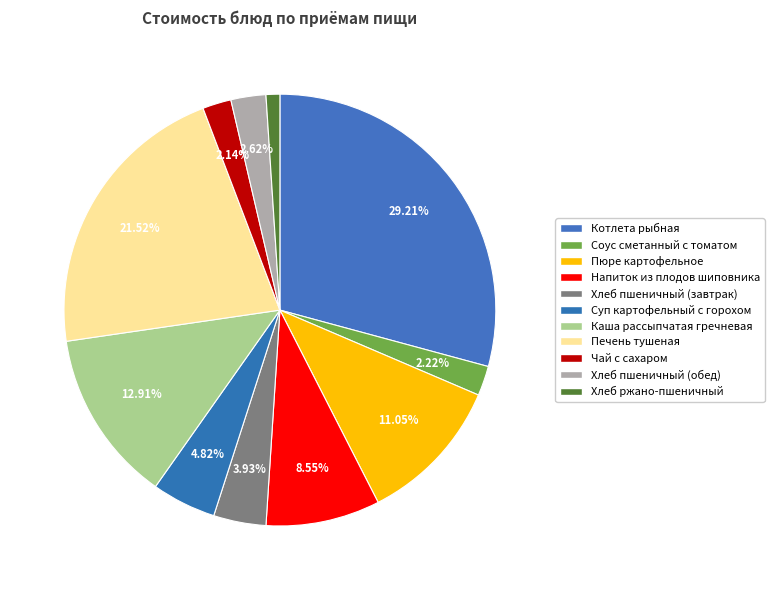

Rank the categories by value from lowest to highest.

Хлеб ржано-пшеничный, Чай с сахаром, Соус сметанный с томатом, Хлеб пшеничный (обед), Хлеб пшеничный (завтрак), Суп картофельный с горохом, Напиток из плодов шиповника, Пюре картофельное, Каша рассыпчатая гречневая, Печень тушеная, Котлета рыбная